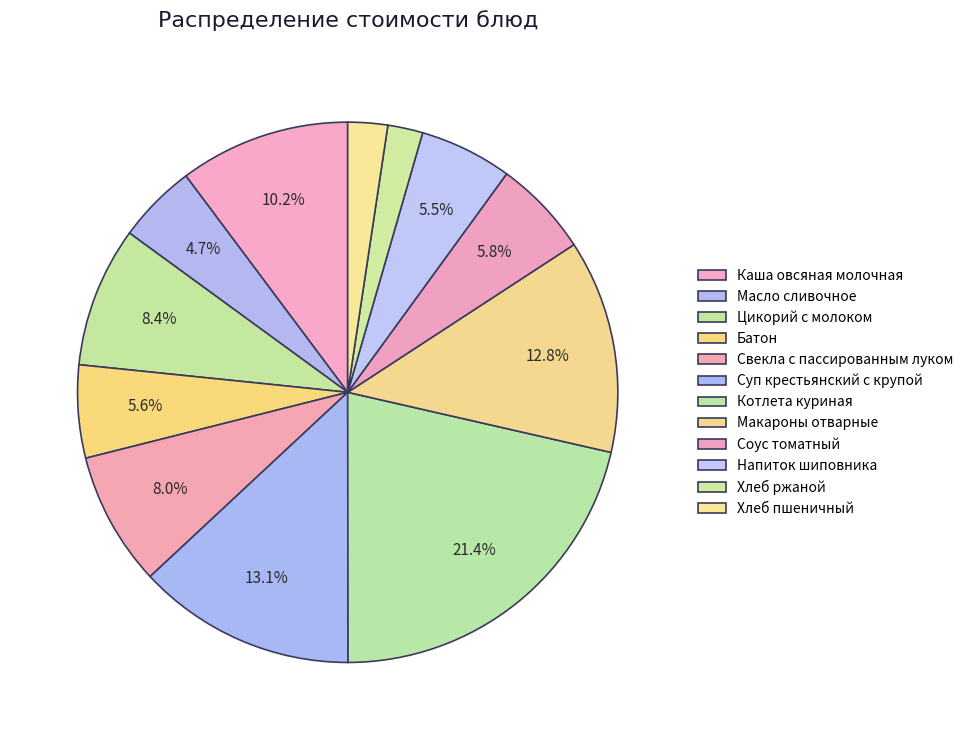

Is it true that Каша овсяная молочная is 10% of the pie?

True